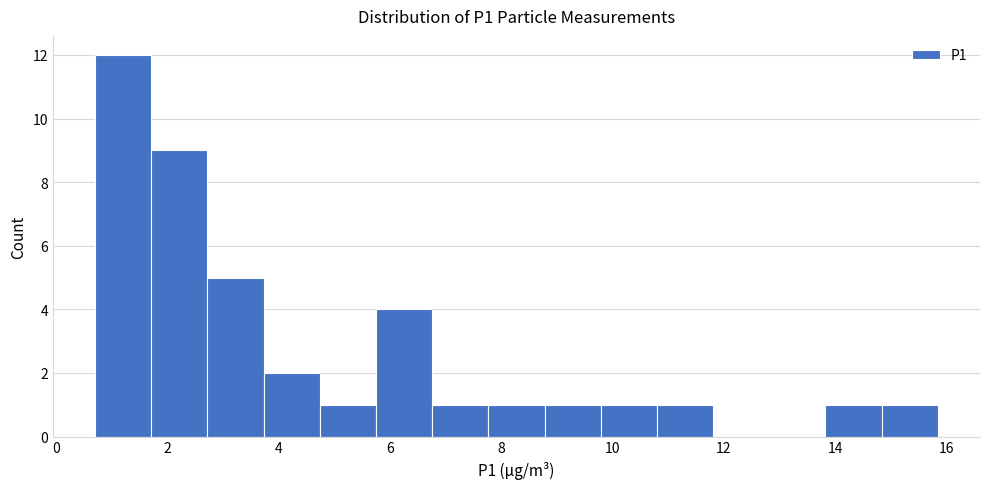

Reading left to right, list every bar in this chart as the range it spans on the x-axis followed by its height. Neither the bar edges nor the heights are printed on the chart, so give them approximately, as read against the axes.

0.8 to 1.8: 12
1.8 to 2.8: 9
2.8 to 3.8: 5
3.8 to 4.8: 2
4.8 to 5.8: 1
5.8 to 6.8: 4
6.8 to 7.8: 1
7.8 to 8.8: 1
8.8 to 9.8: 1
9.8 to 10.8: 1
10.8 to 11.8: 1
11.8 to 12.8: 0
12.8 to 13.8: 0
13.8 to 14.8: 1
14.8 to 15.8: 1